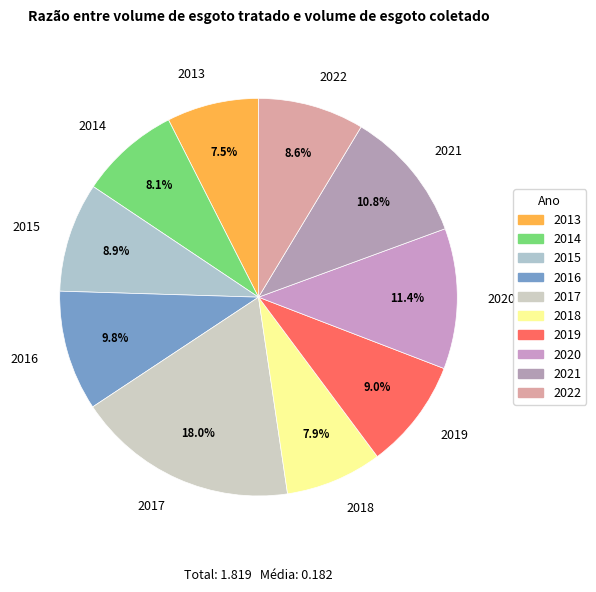

Which category has the biggest portion of the pie?

2017